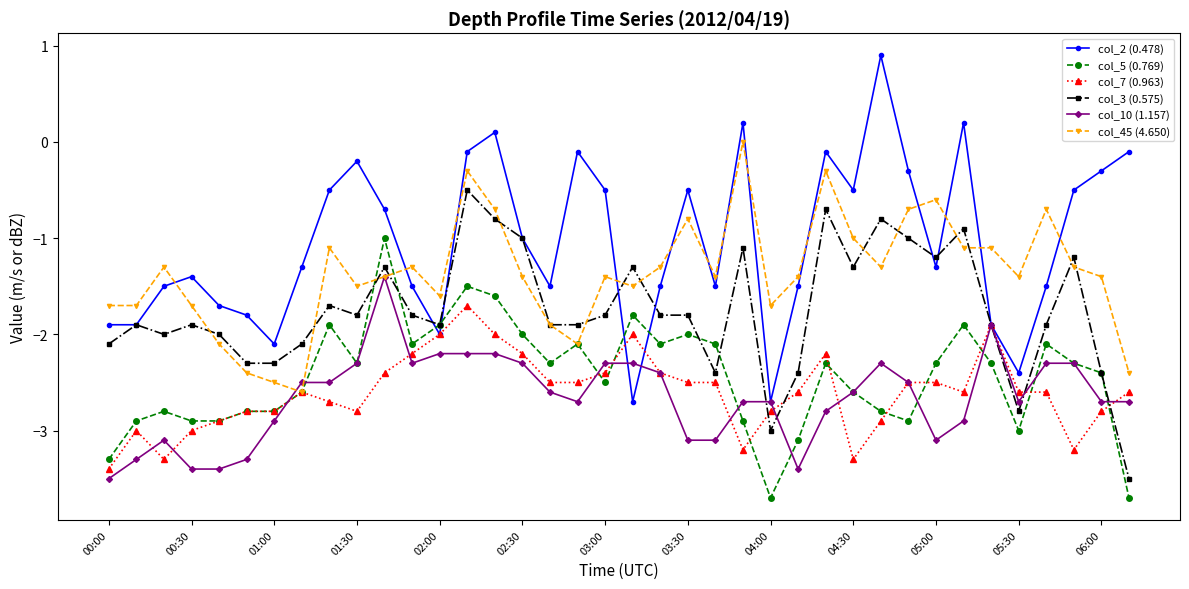

What is the minimum value for col_3 (0.575)?

-3.5